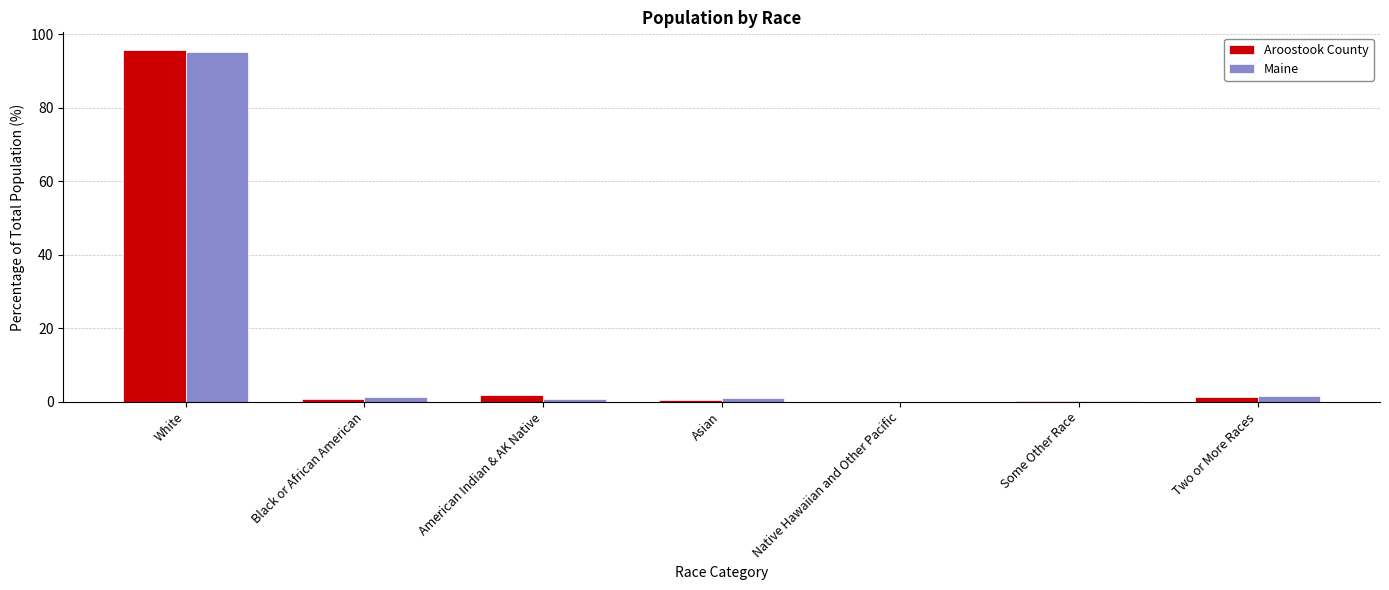

At which label does Aroostook County reach its peak?

White